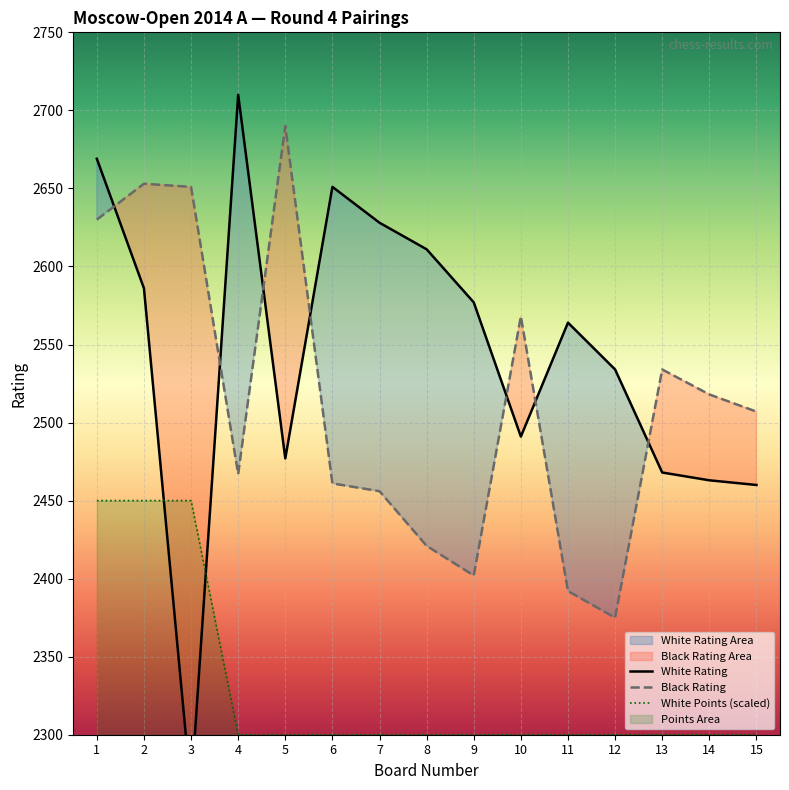

The value of White Points at 7 is 2300.0. True or false?

True